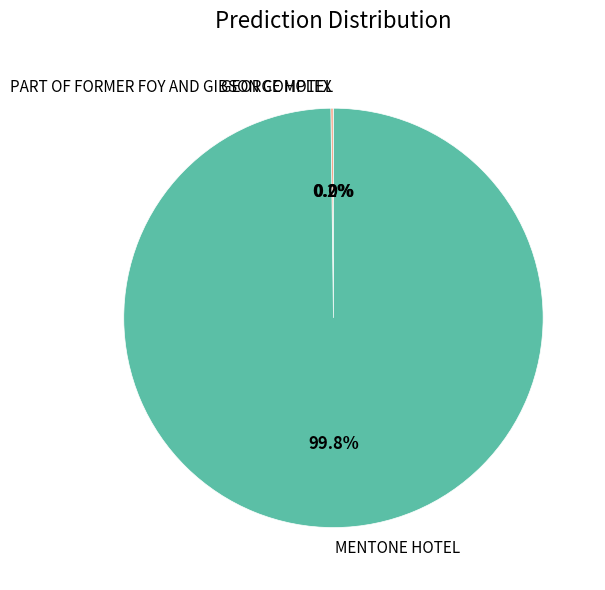

What percentage is NOT represented by MENTONE HOTEL?

0.2%